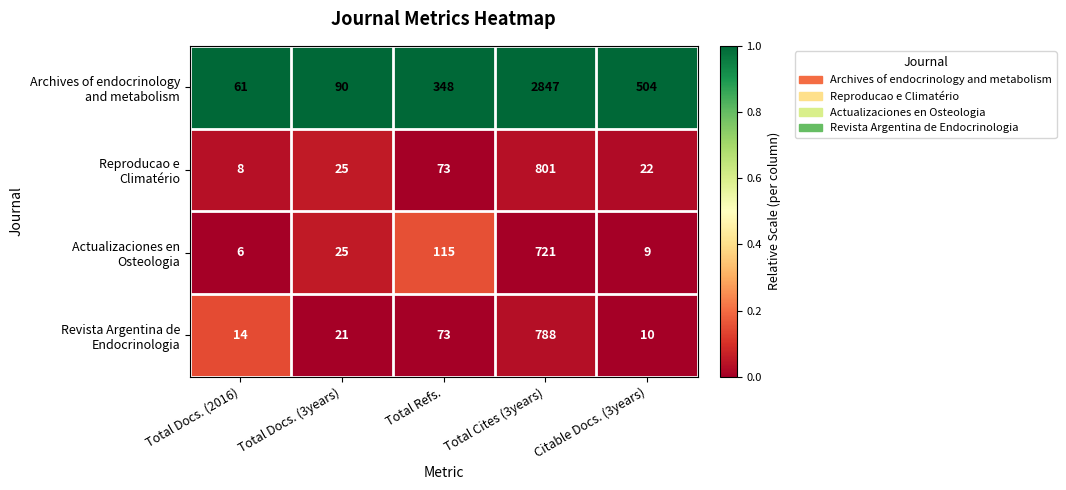

At which category is the sum across all series the highest?

Total Cites (3years)